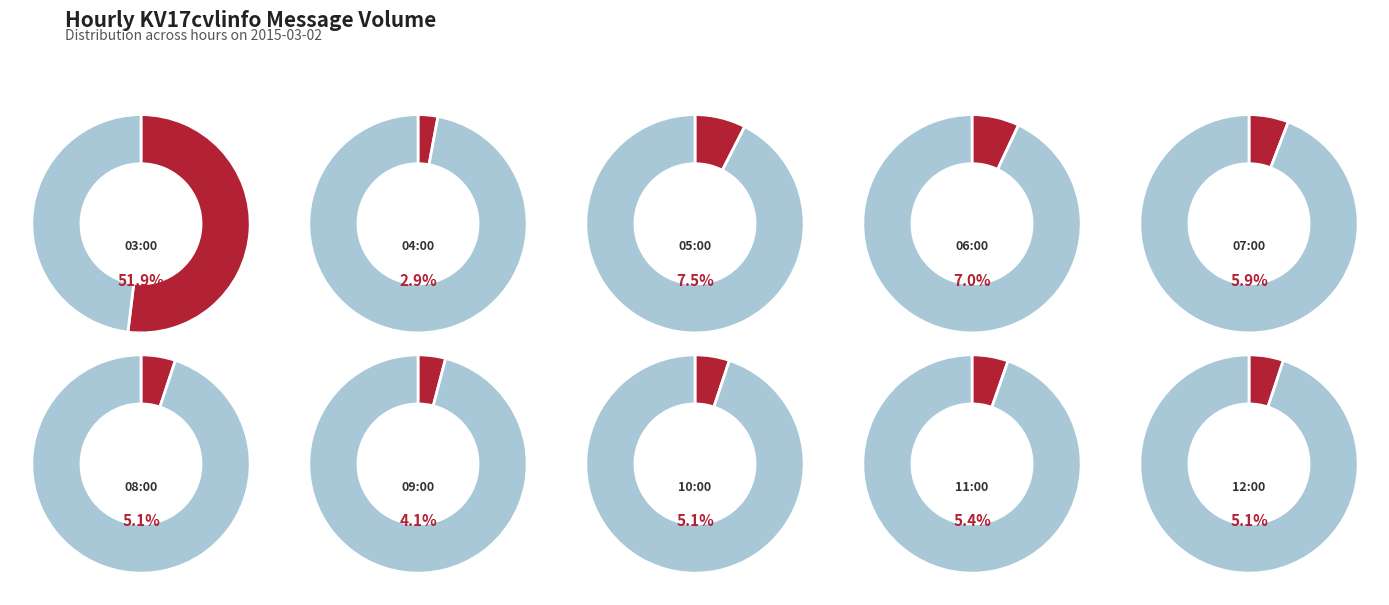

To the nearest percent, what is the difference between the largest and smallest slice percentages?

49%